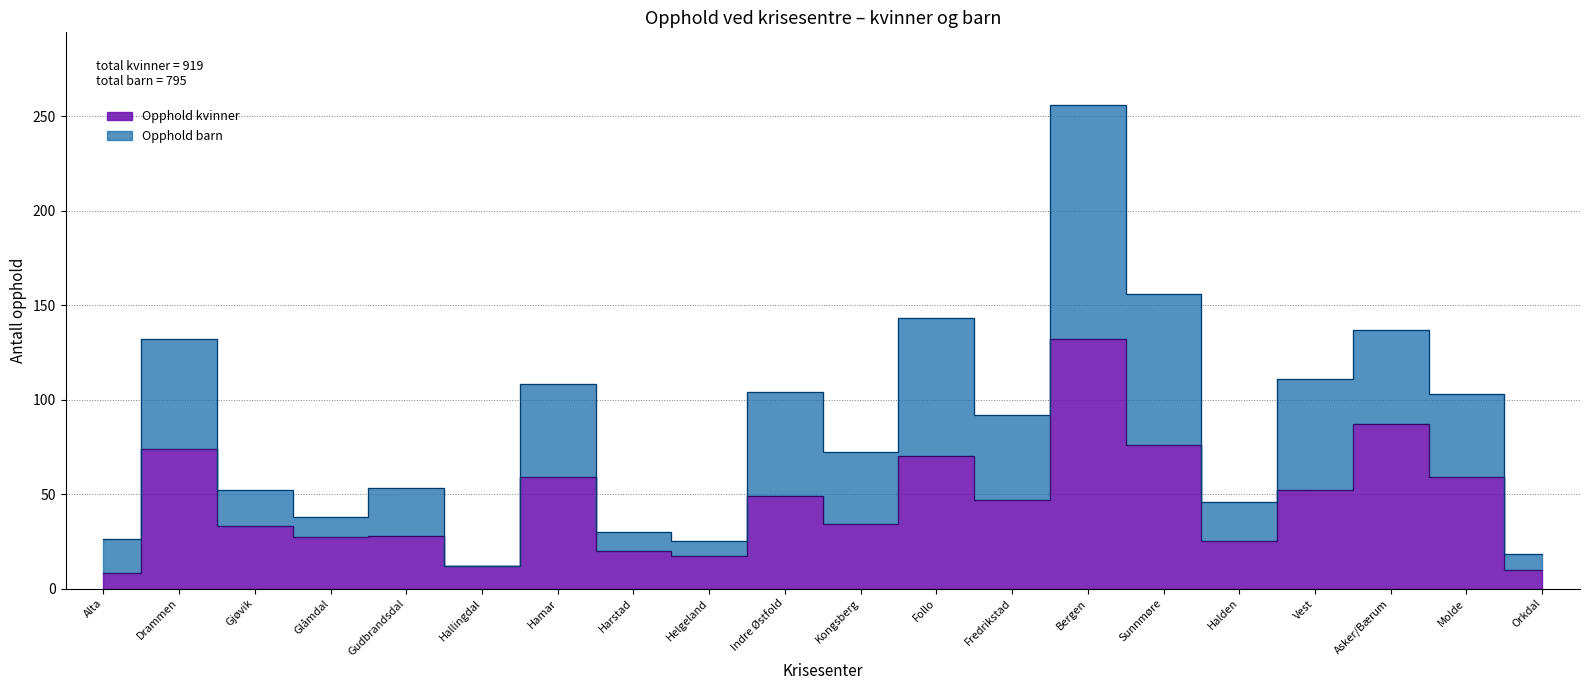

What is the approximate value of Opphold kvinner at Helgeland, to the nearest 10?

20